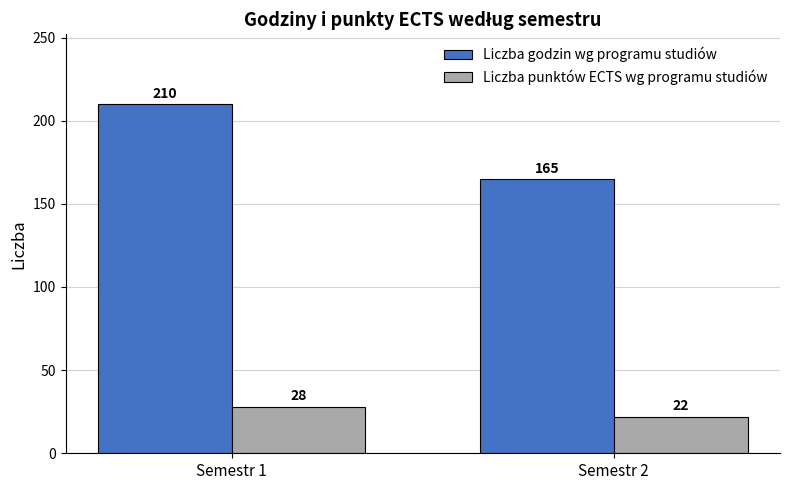

Rank the series by their maximum value, from lowest to highest.

Liczba punktów ECTS wg programu studiów, Liczba godzin wg programu studiów